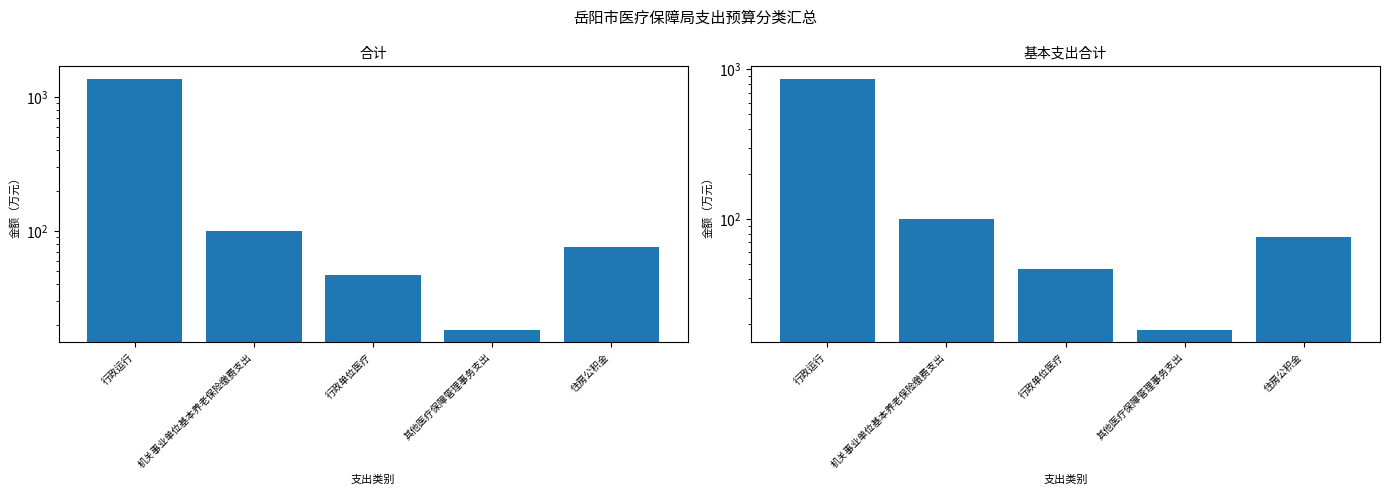

What is the average value of the 合计 series?

322.0